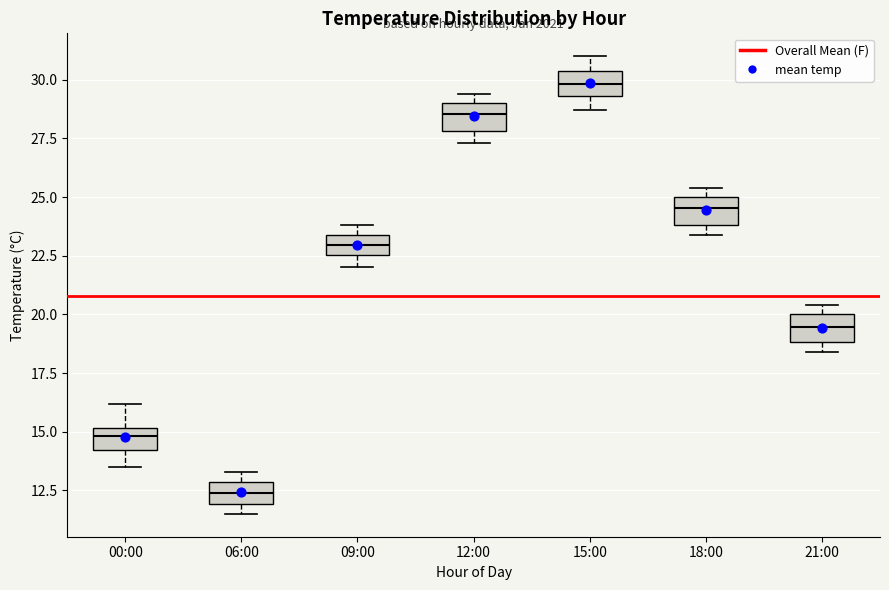

Reading left to right, read every box against the y-axis: the position of its median line, the range the box covers, and the ends of its whiskers. The values are not printed on the chart, so give them approximately, as read against the axis.

00:00: median 15.0 (inside the box), box 14.0 to 15.0, whiskers 13.5 to 16.0
06:00: median 12.5, box 12.0 to 13.0, whiskers 11.5 to 13.5
09:00: median 23.0, box 22.5 to 23.5, whiskers 22.0 to 24.0
12:00: median 28.5, box 28.0 to 29.0, whiskers 27.5 to 29.5
15:00: median 30.0, box 29.5 to 30.5, whiskers 28.5 to 31.0
18:00: median 24.5, box 24.0 to 25.0, whiskers 23.5 to 25.5
21:00: median 19.5, box 19.0 to 20.0, whiskers 18.5 to 20.5